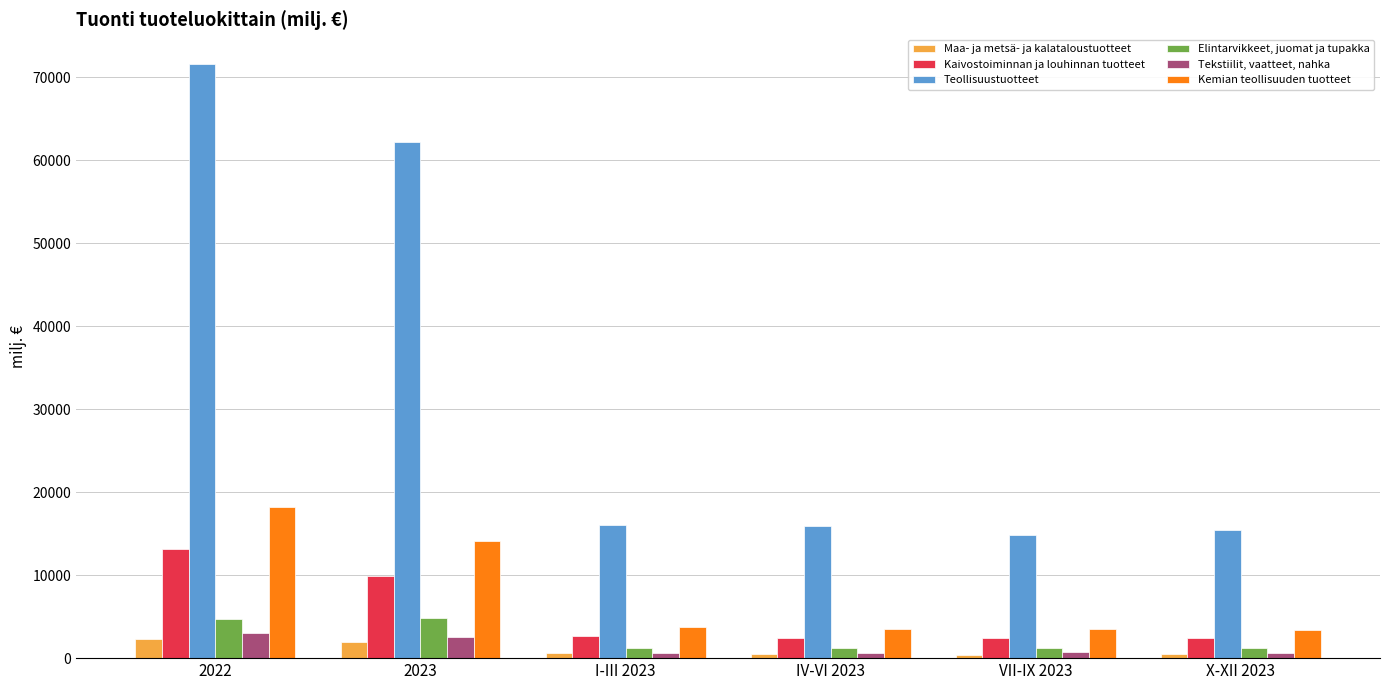

Is the value of Elintarvikkeet, juomat ja tupakka at IV-VI 2023 greater than the value of Teollisuustuotteet at 2023?

No